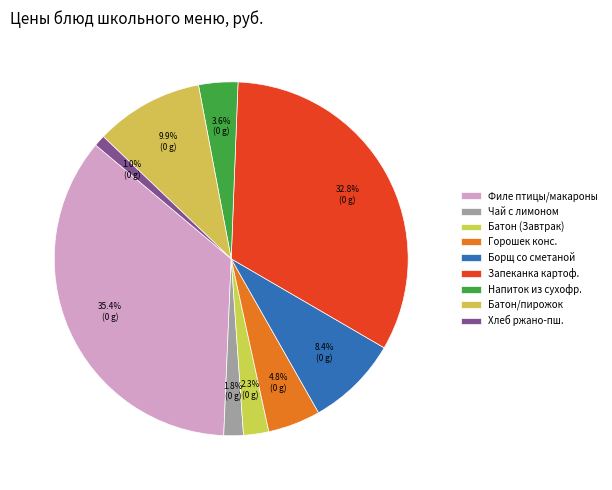

How many slices are in this pie chart?

9